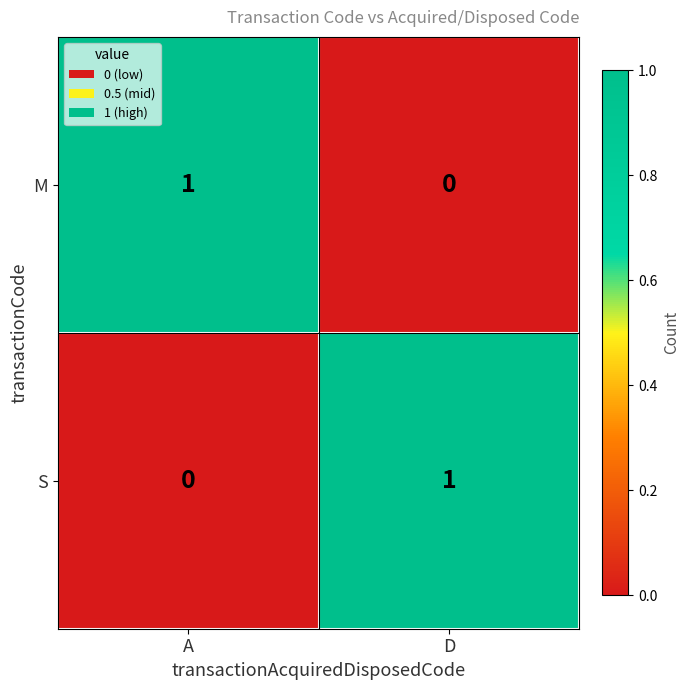

Reading left to right, extract all data points from this chart.

M: A=1	D=0
S: A=0	D=1